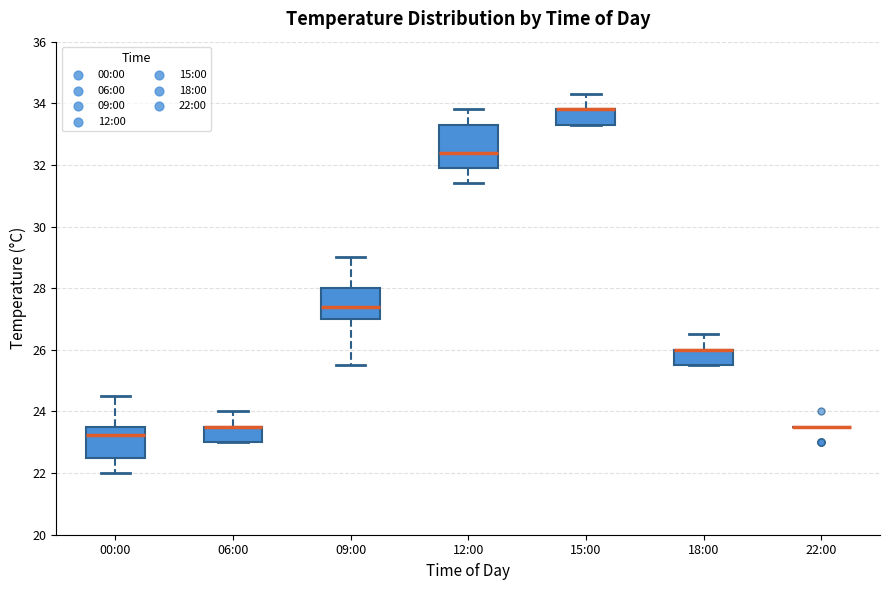

Which box is the tallest, from its lower edge to its upper edge?

12:00